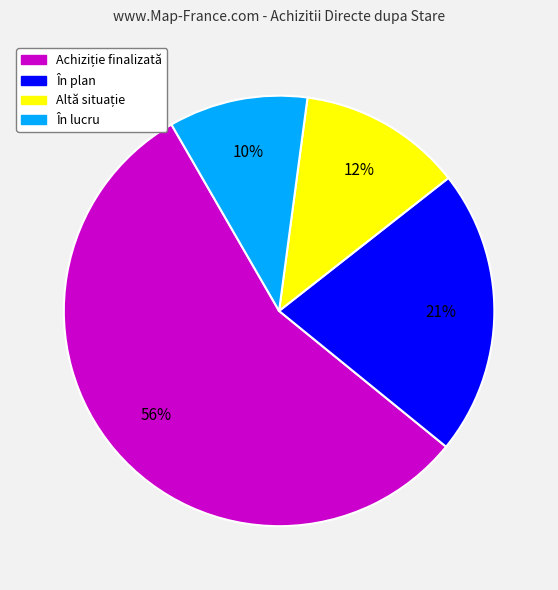

Is there a majority slice in this chart?

Yes